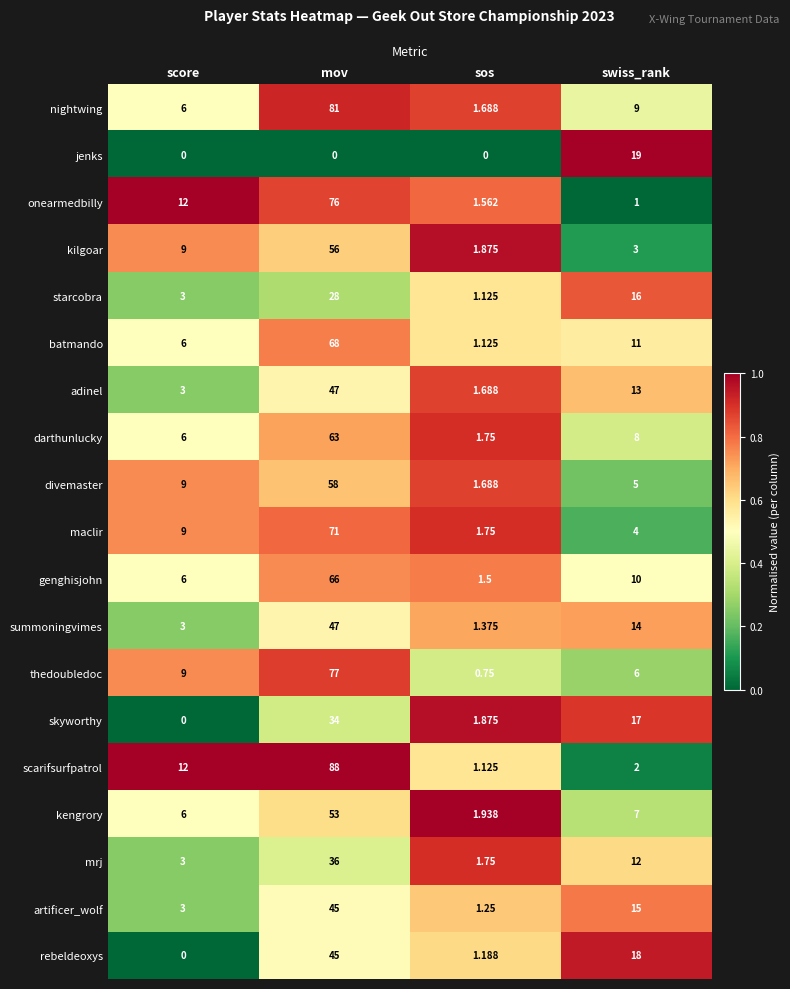

Is the value of kengrory at score greater than the value of rebeldeoxys at swiss_rank?

No